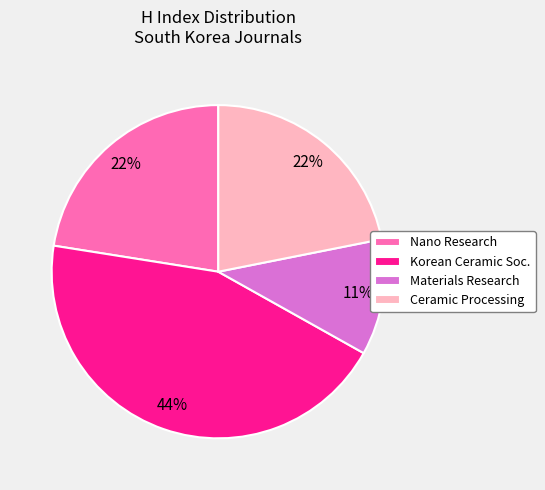

To the nearest percent, what is the combined percentage of Materials Research and Korean Ceramic Soc.?

56%